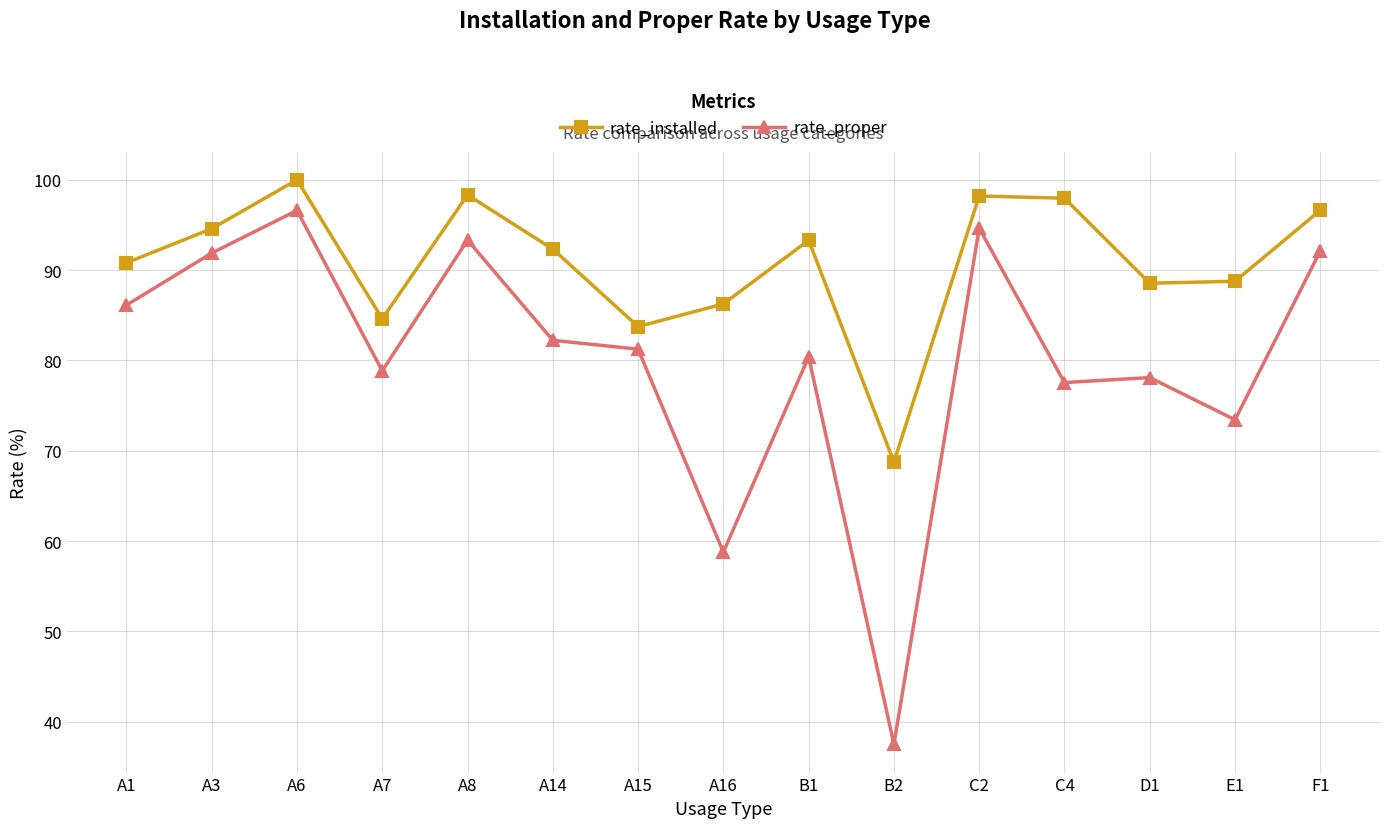

What is the approximate value of rate_proper at A3?

91.9